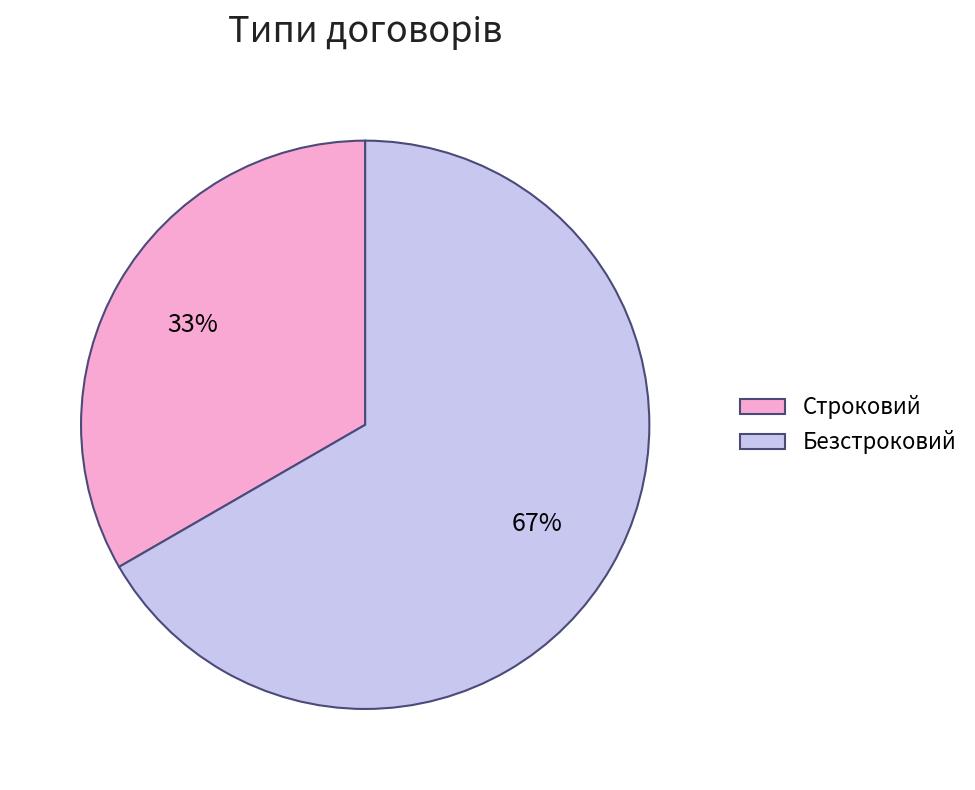

To the nearest percent, what is the combined percentage of Безстроковий and Строковий?

100%